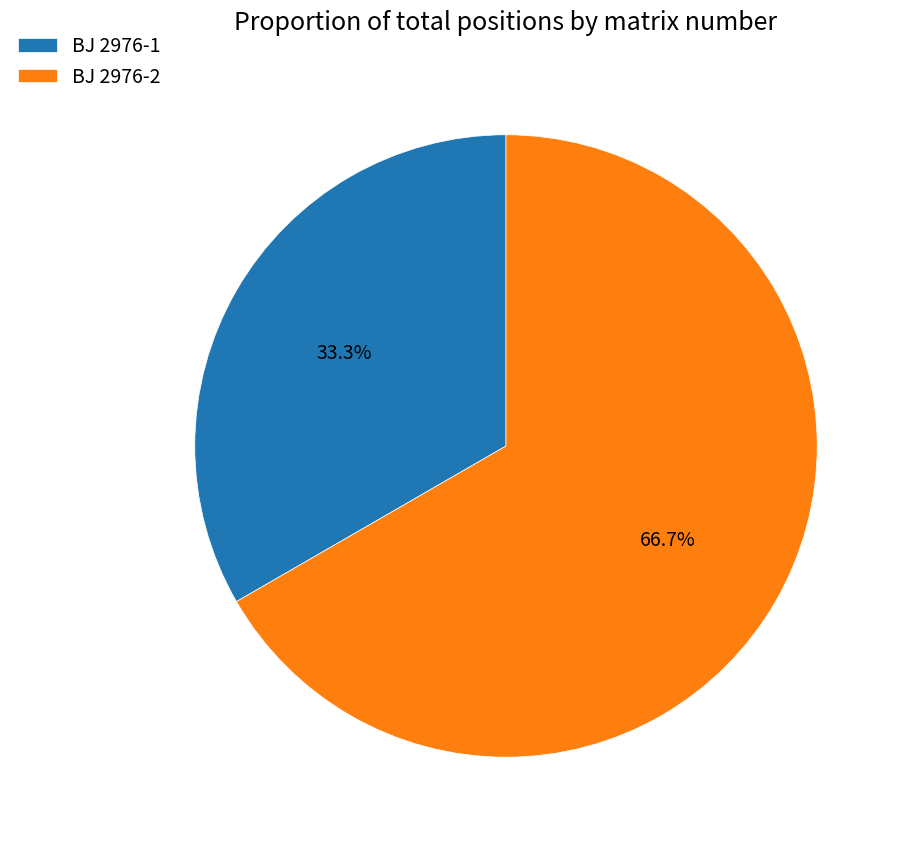

What percentage do BJ 2976-1 and BJ 2976-2 together represent?

100.0%